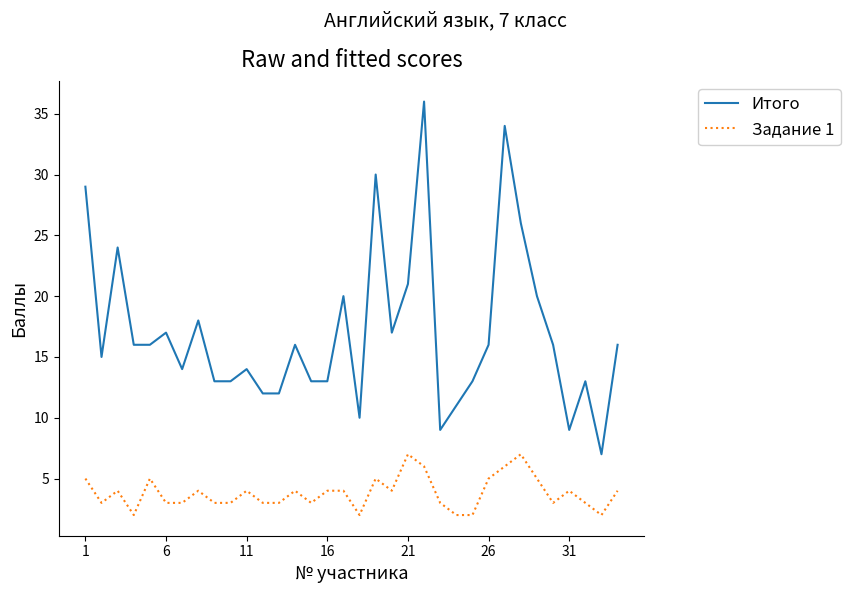

Which series has the widest spread of values?

Итого